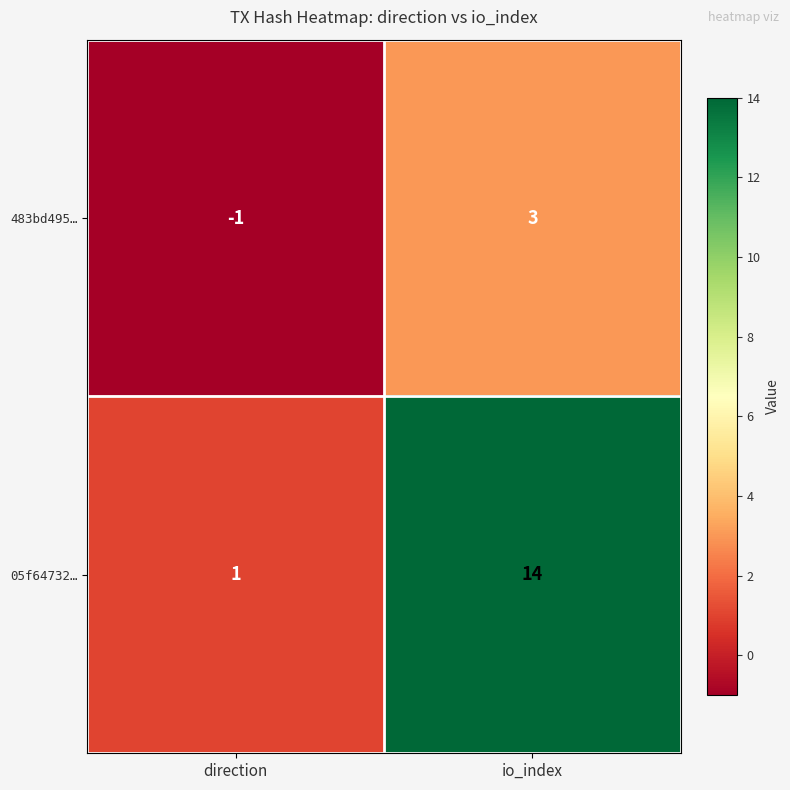

Reading left to right, extract all data points from this chart.

483bd495…: -1	3
05f64732…: 1	14